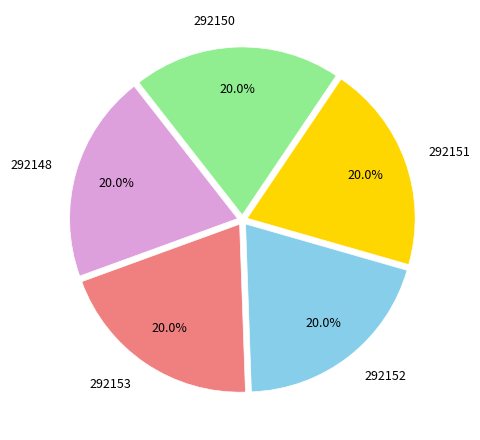

Is there any slice that represents more than half of the pie?

No